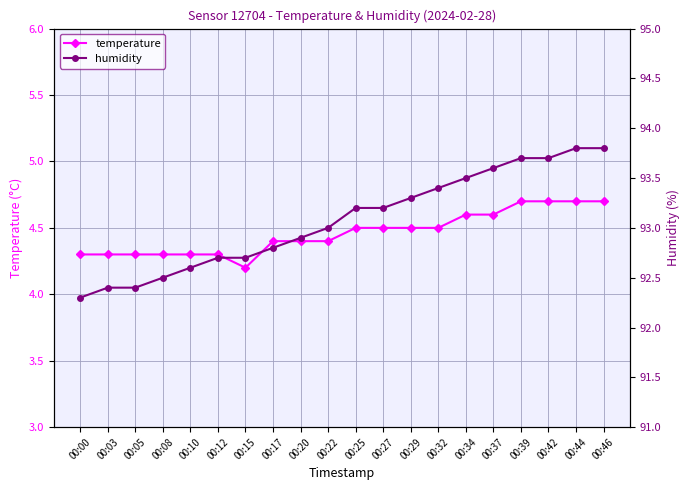

Which category has the lowest value in the humidity series?

00:00